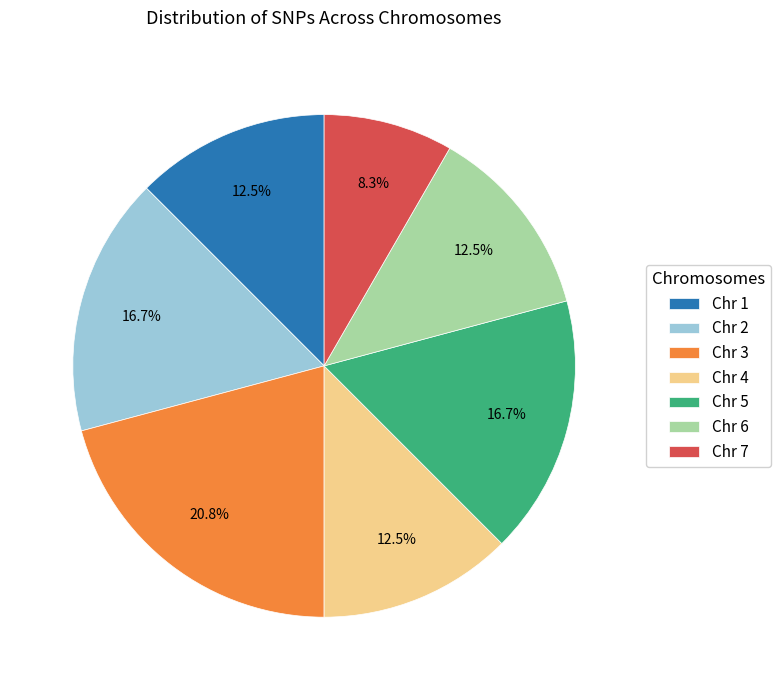

Does Chr 4 account for over 50% of the chart?

No